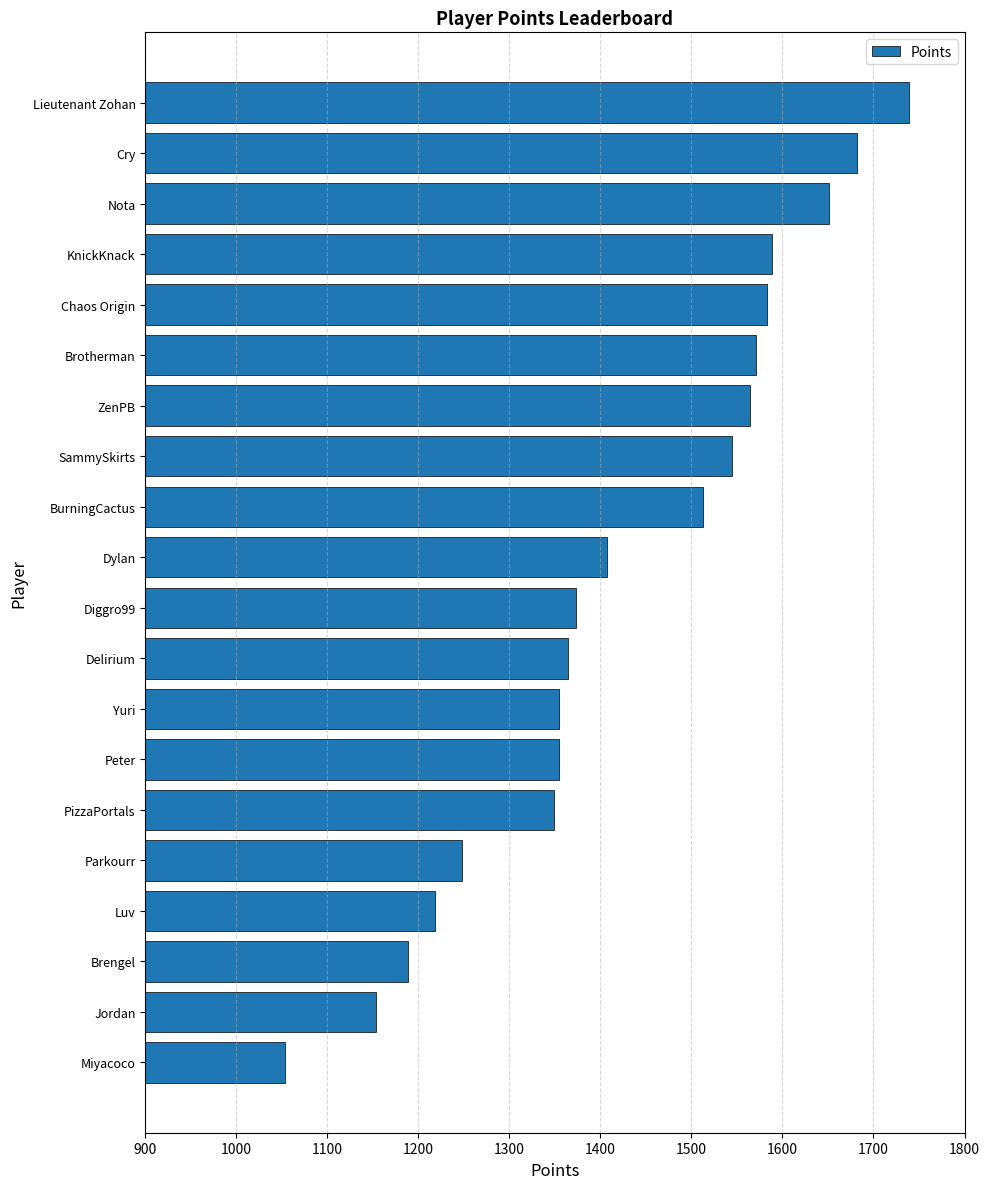

The value at Dylan is 525. True or false?

False